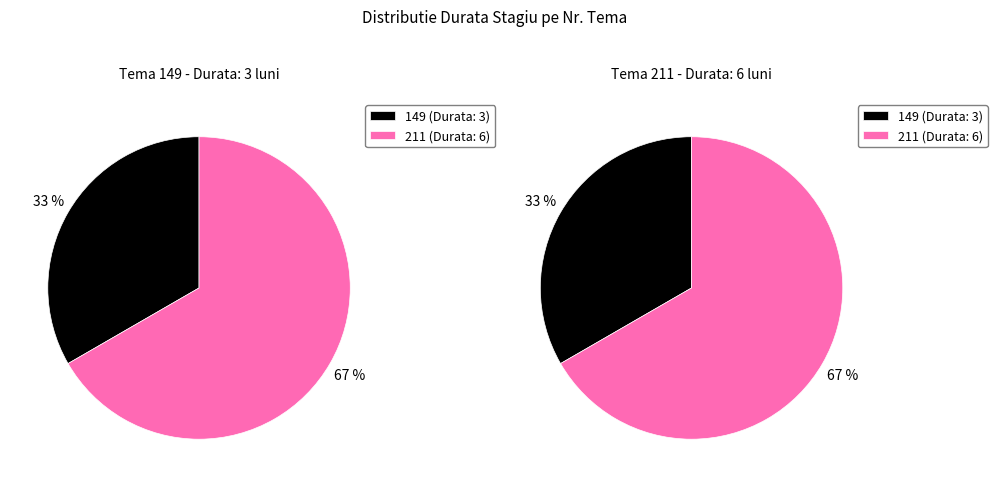

To the nearest percent, what percentage of the pie is 149?

33%